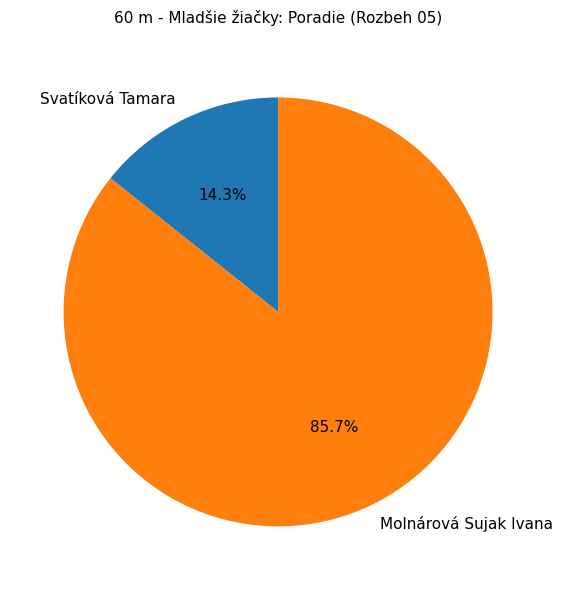

To the nearest percent, what percentage of the pie is Svatíková Tamara?

14%